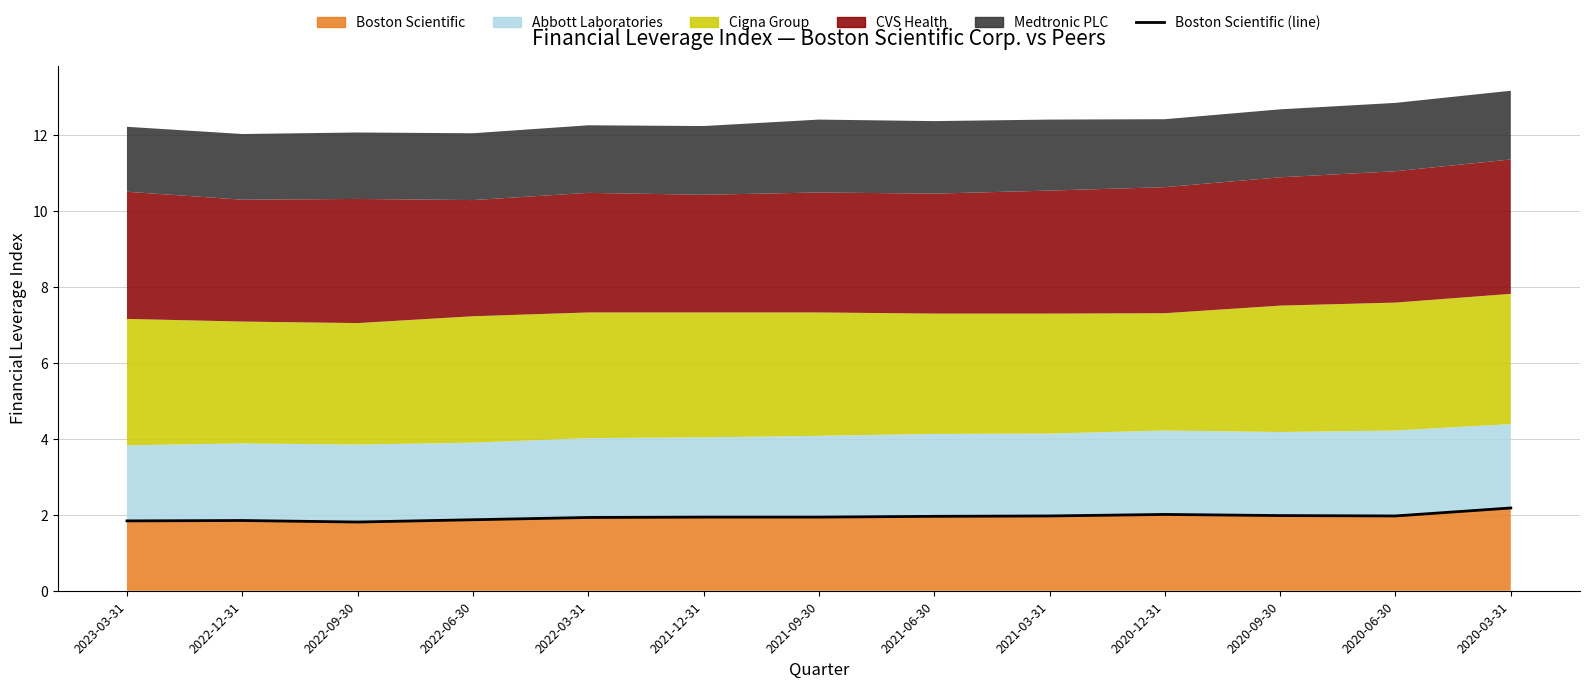

Reading right to left, extract all data points from this chart.

2.2	2.0	2.0	2.0	2.0	2.0	1.9	1.9	1.9	1.9	1.8	1.9	1.8